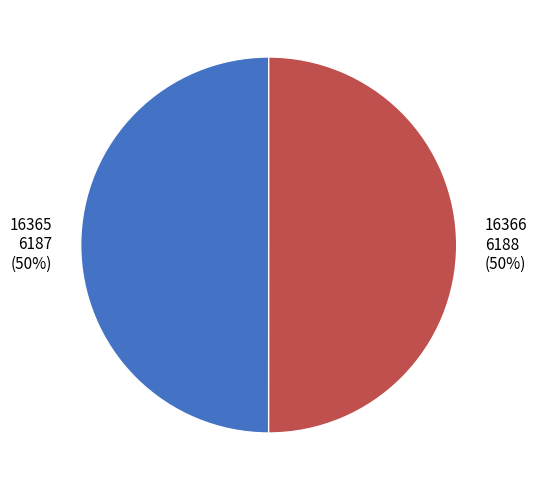

What is the ratio of the value at 16366 to the value at 16365?

1.0